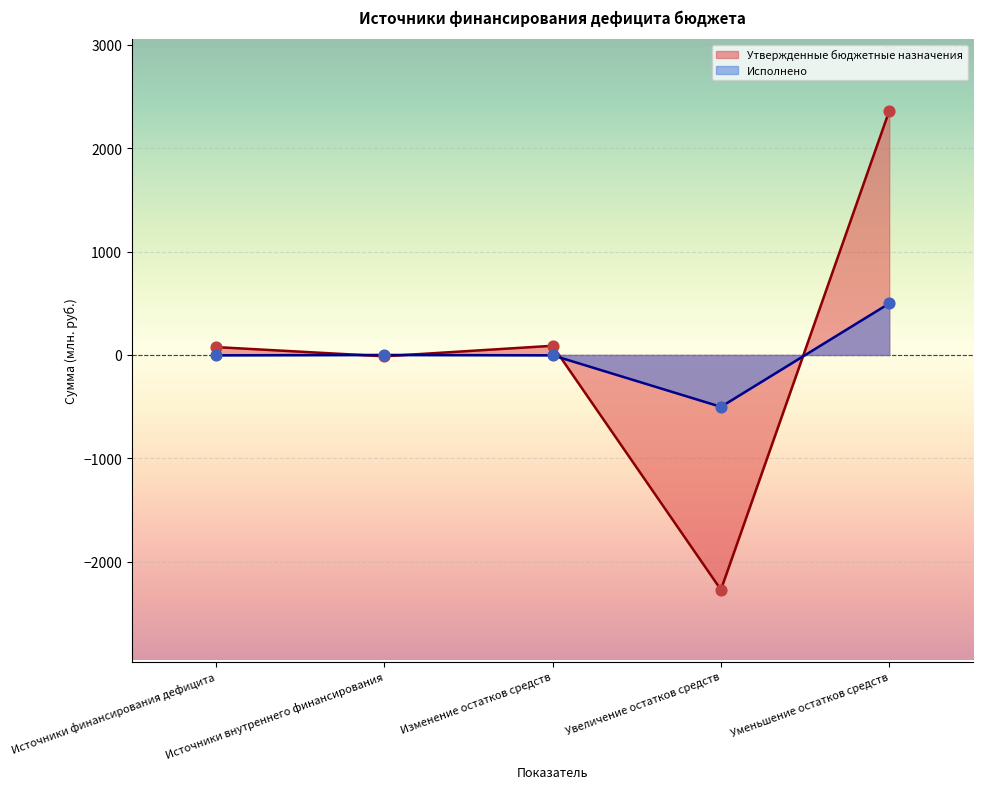

Which series contains the highest Y value?

Утвержденные бюджетные назначения